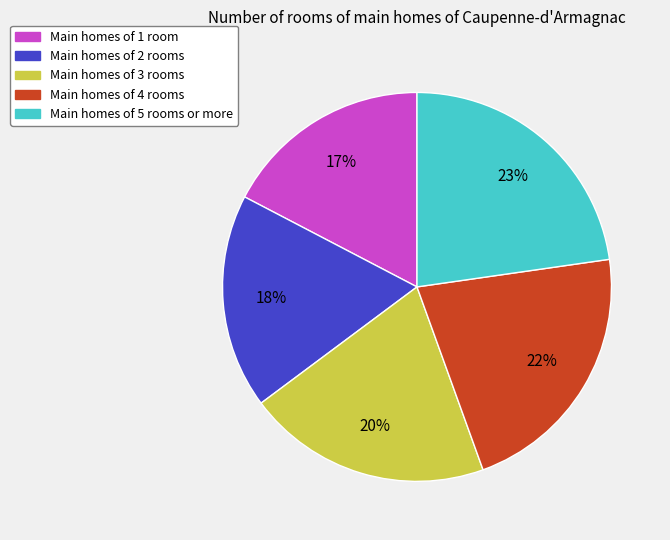

To the nearest percent, what is the average slice percentage?

20%